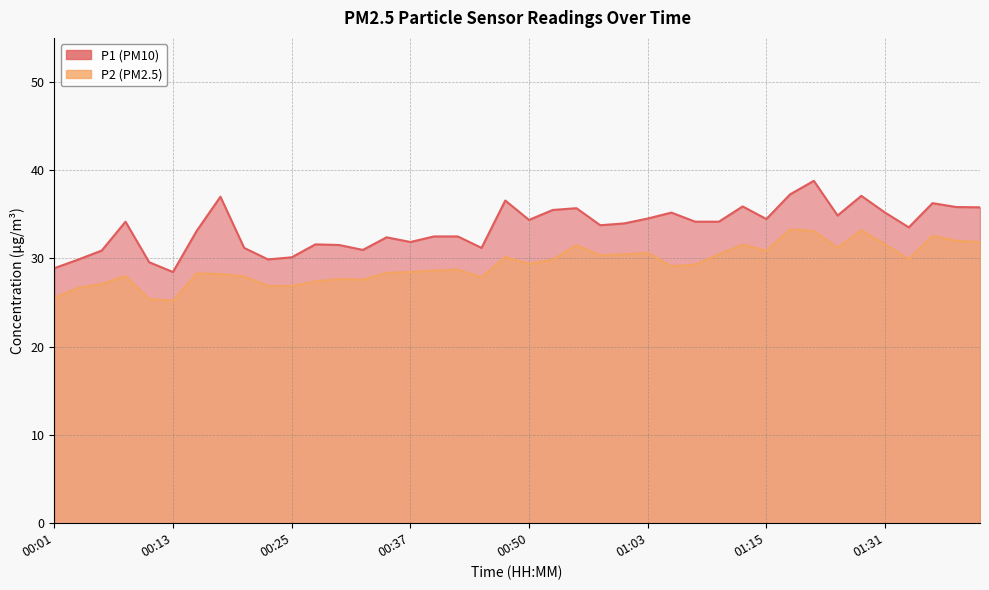

Between 00:58 and 00:47, which is larger?

00:47